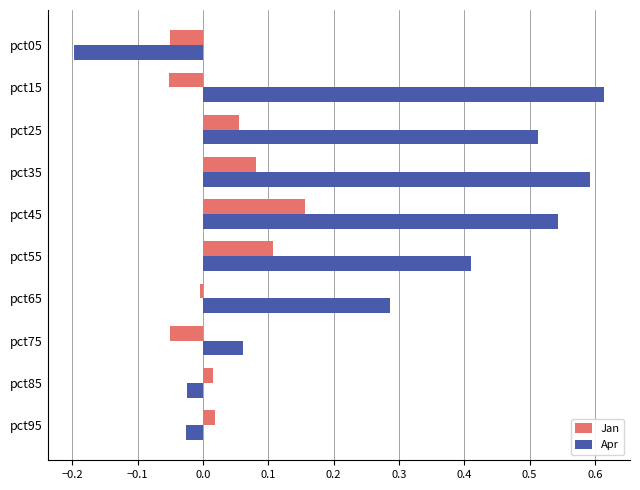

Rank the series by their average value, from highest to lowest.

Apr, Jan